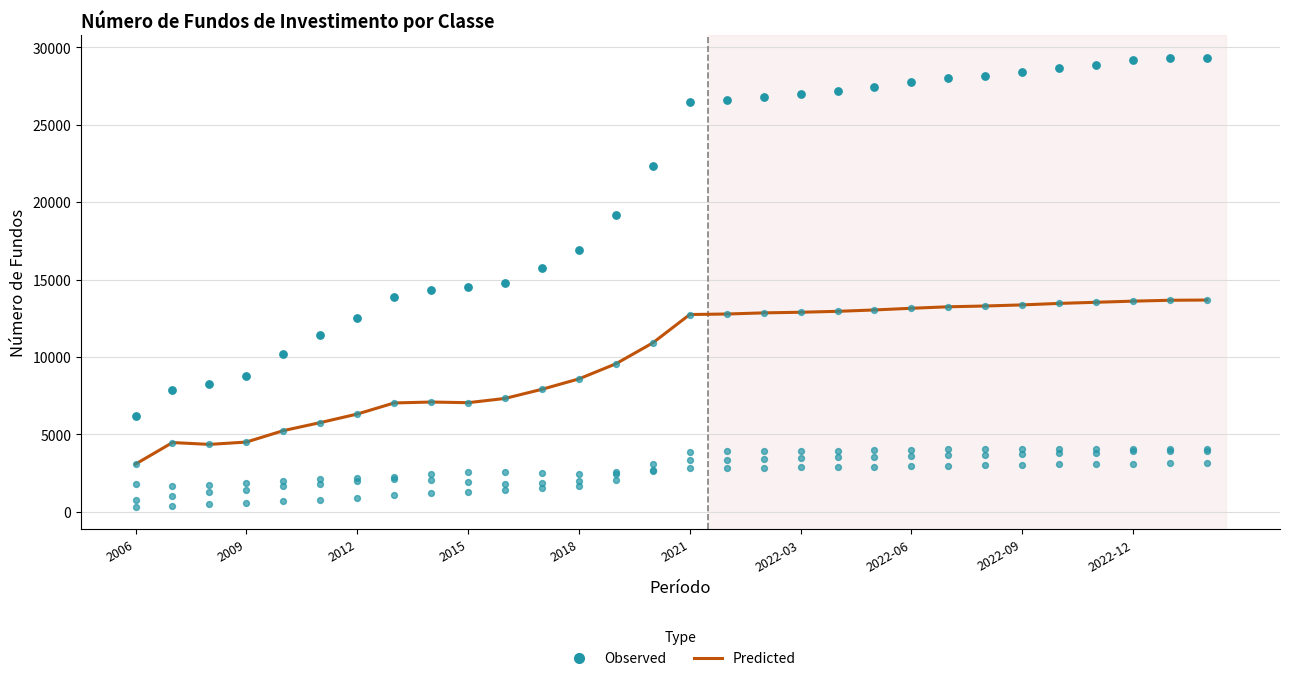

Is the value of Predicted at 24 greater than the value of Observed at 29?

No